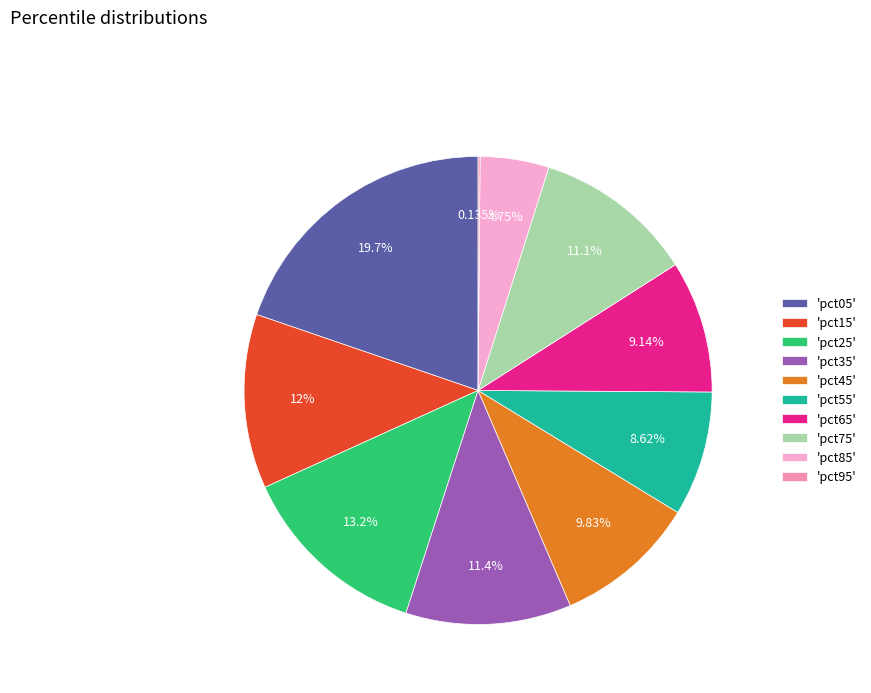

Is the sum of 'pct35' and 'pct85' greater than half?

No